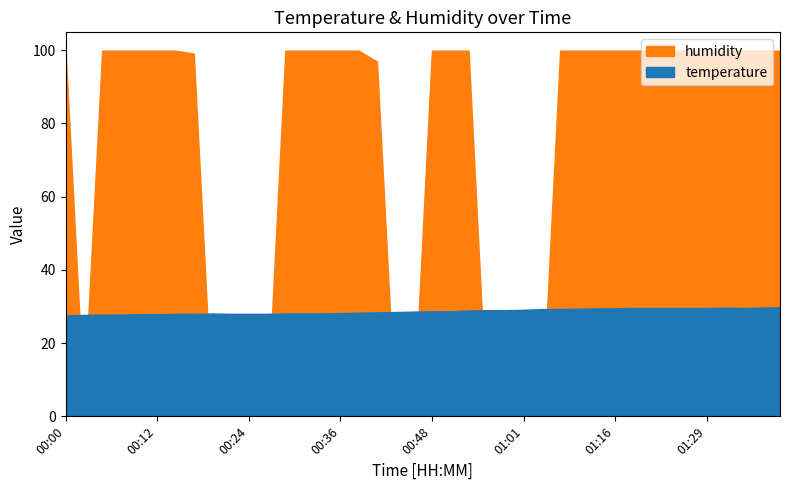

Rank the series at 00:19 from highest to lowest value.

temperature, humidity